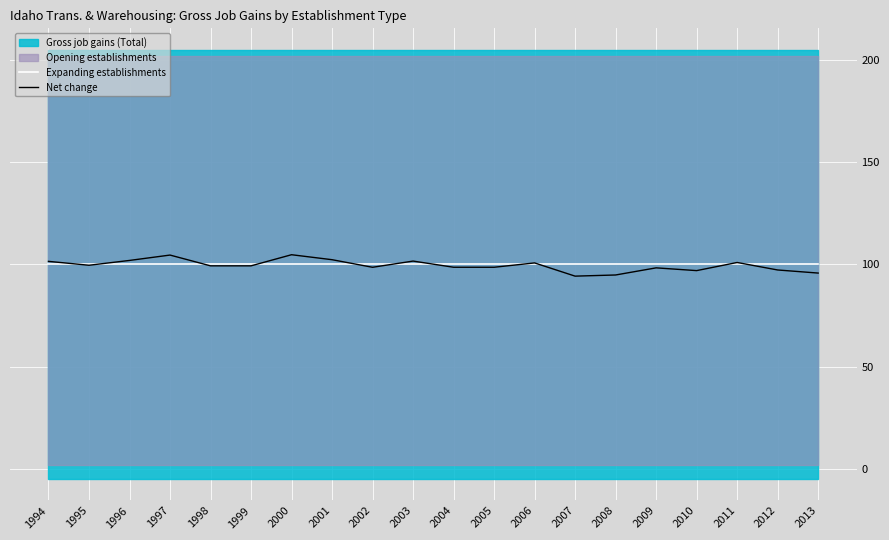

Reading left to right, list all the values displayed in this chart.

Expanding establishments: 100.0	100.0	100.0	100.0	100.0	100.0	100.0	100.0	100.0	100.0	100.0	100.0	100.0	100.0	100.0	100.0	100.0	100.0	100.0	100.0
Net change: 101.5	99.6	101.9	104.6	99.3	99.3	104.7	102.3	98.6	101.6	98.6	98.6	100.7	94.3	94.8	98.3	97.0	100.9	97.3	95.8